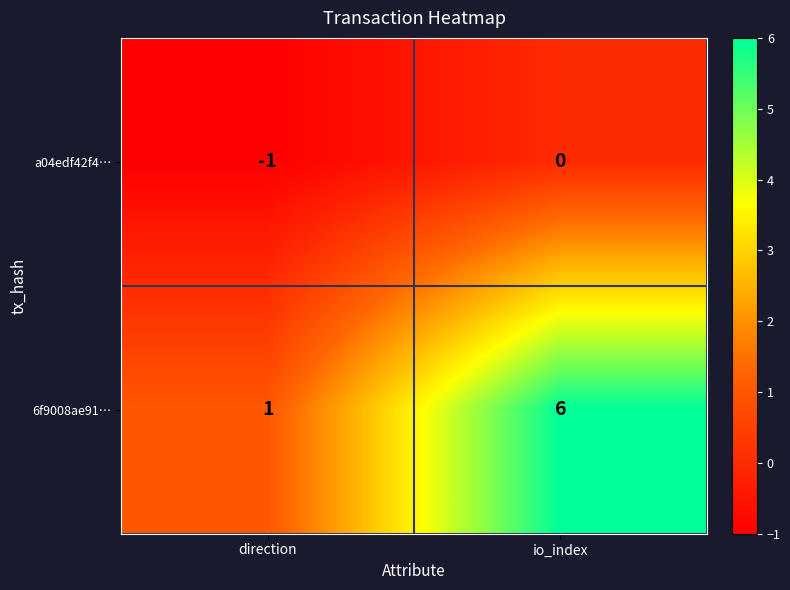

Which series has the largest range (max minus min)?

6f9008ae91…